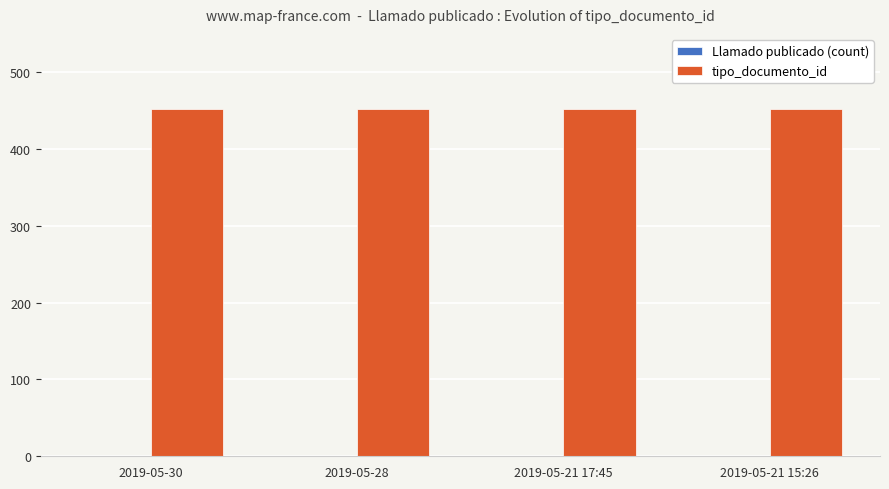

The value of tipo_documento_id at 2019-05-28 is 665. True or false?

False